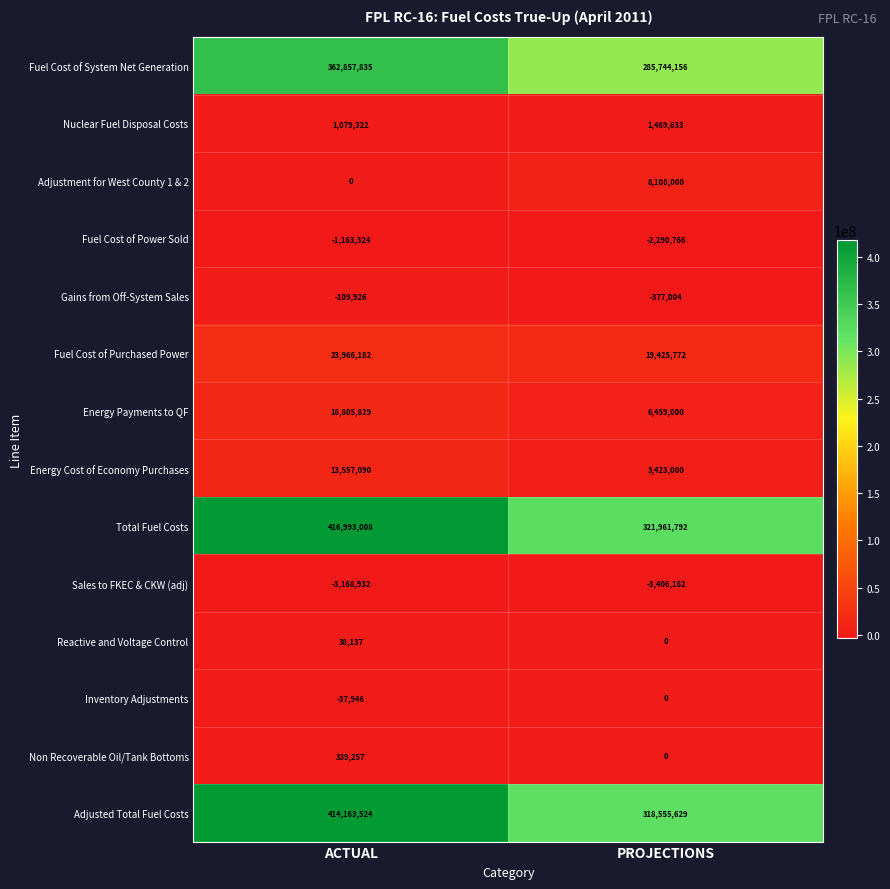

What is the sum of all Gains from Off-System Sales values?

-486930